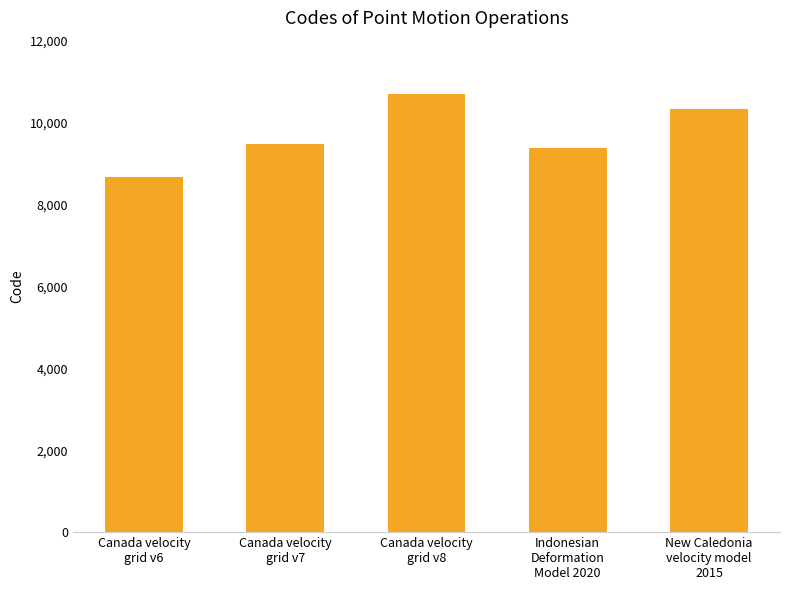

What is the sum of the values at Indonesian
Deformation
Model 2020 and New Caledonia
velocity model
2015?

19698